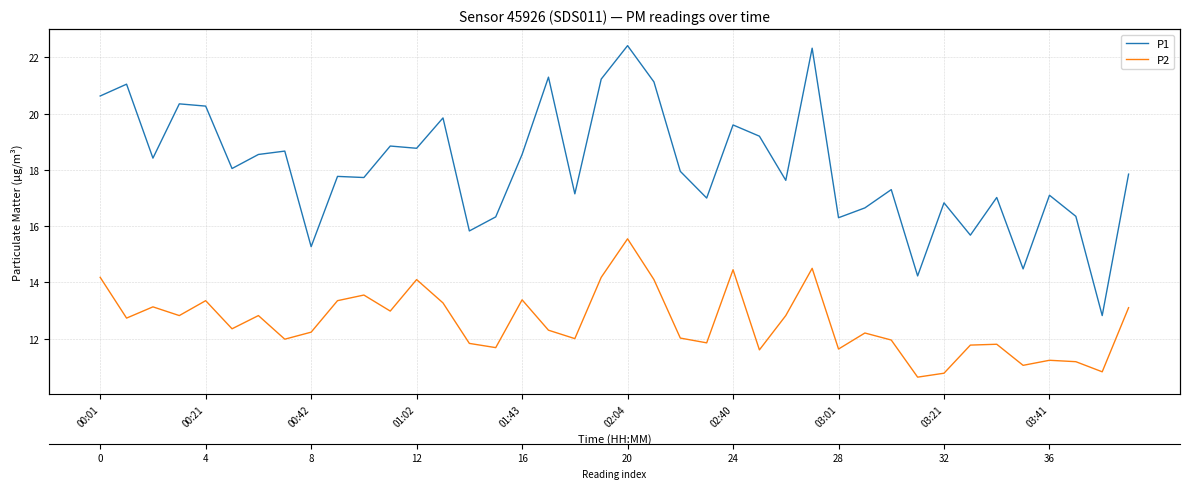

The value of P2 at 35 is 15.4. True or false?

False